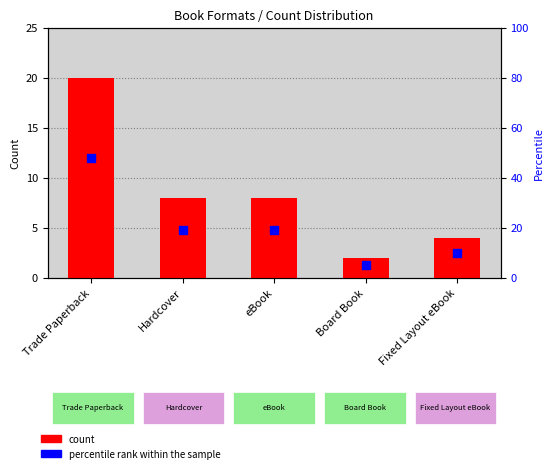

What is the total value across all series at Trade Paperback?

68